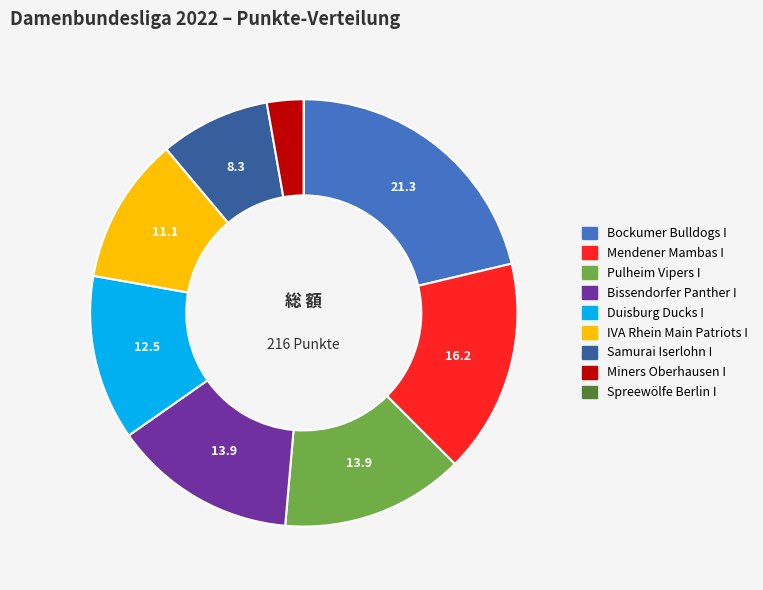

The Duisburg Ducks I slice represents 12% of the pie. True or false?

True